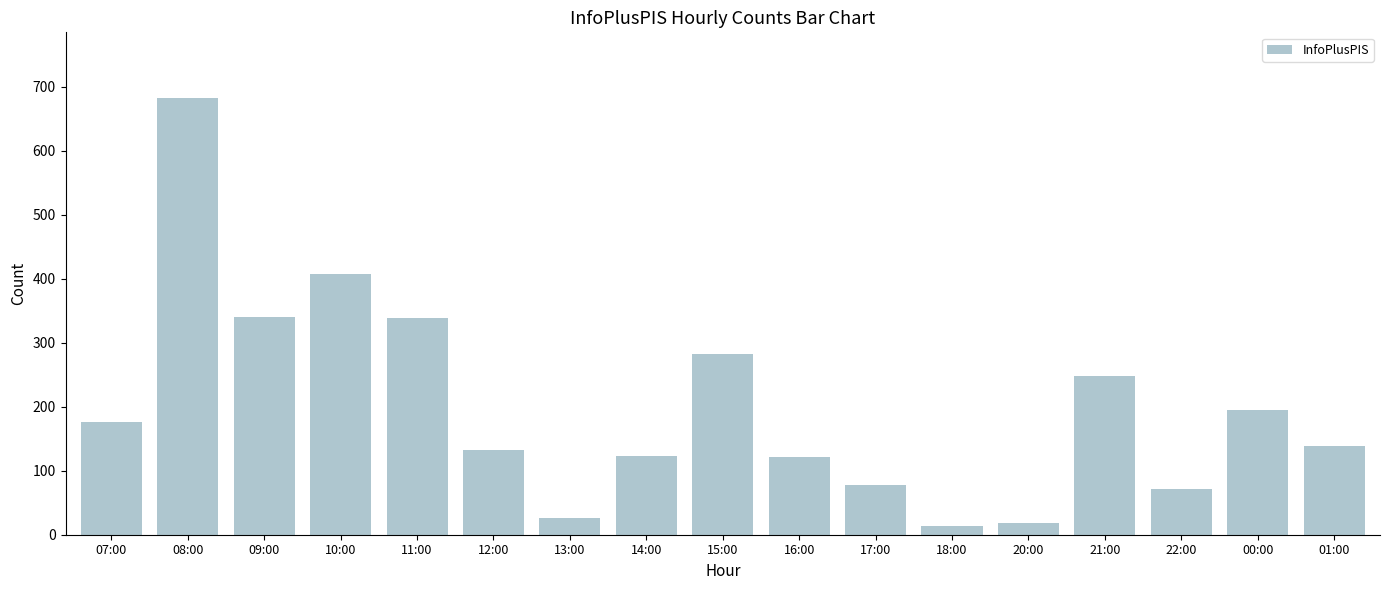

What is the ratio of the value at 08:00 to the value at 12:00?

5.2